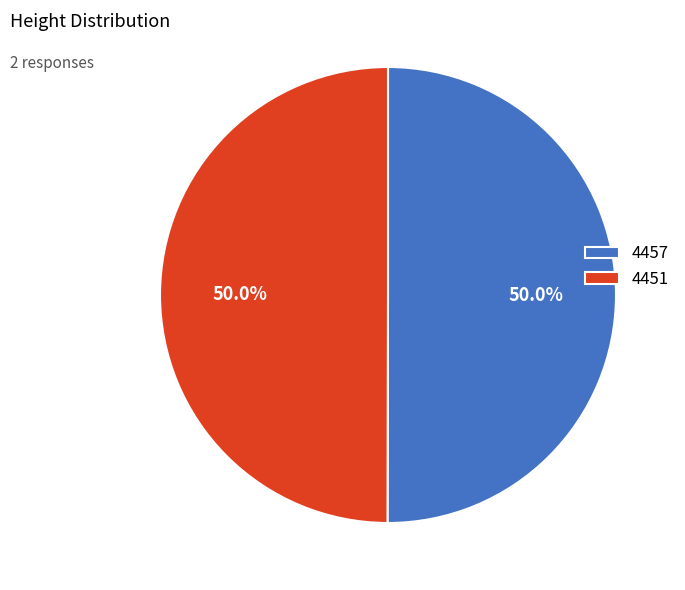

Approximately how many times larger is the value at 4457 compared to 4451?

1.0